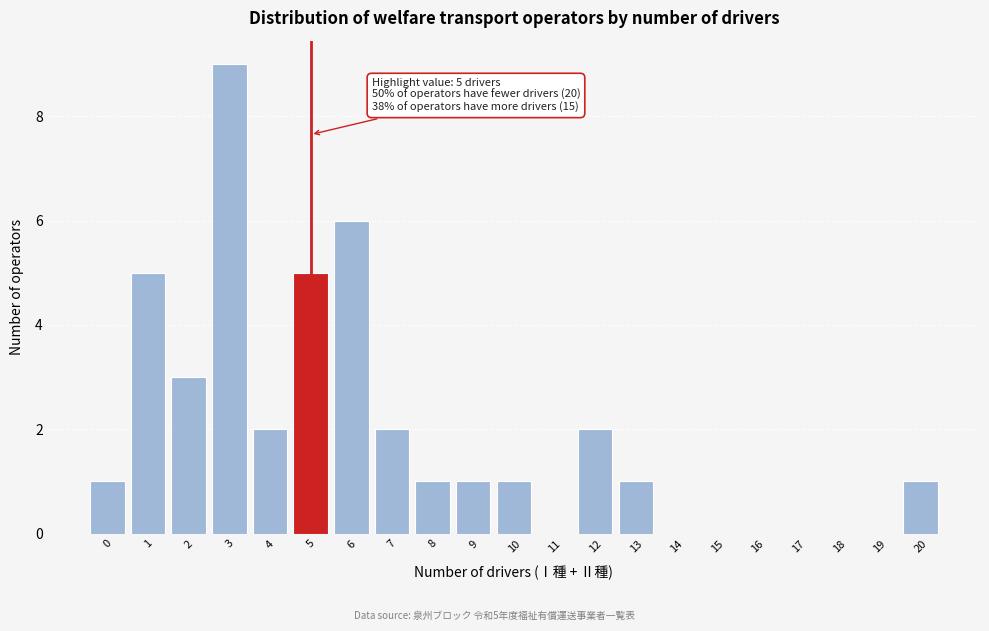

Which range on the x-axis has the tallest bar?

2.5 to 3.5